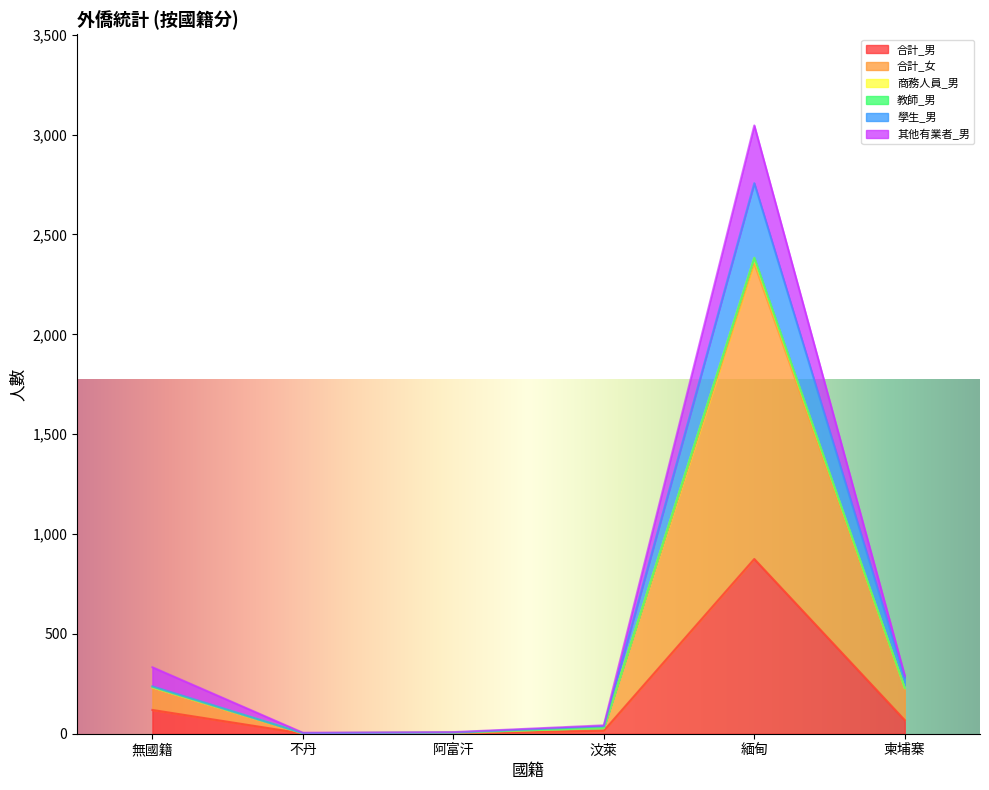

What is the difference between the 合計_女 values at 無國籍 and 柬埔寨?

44